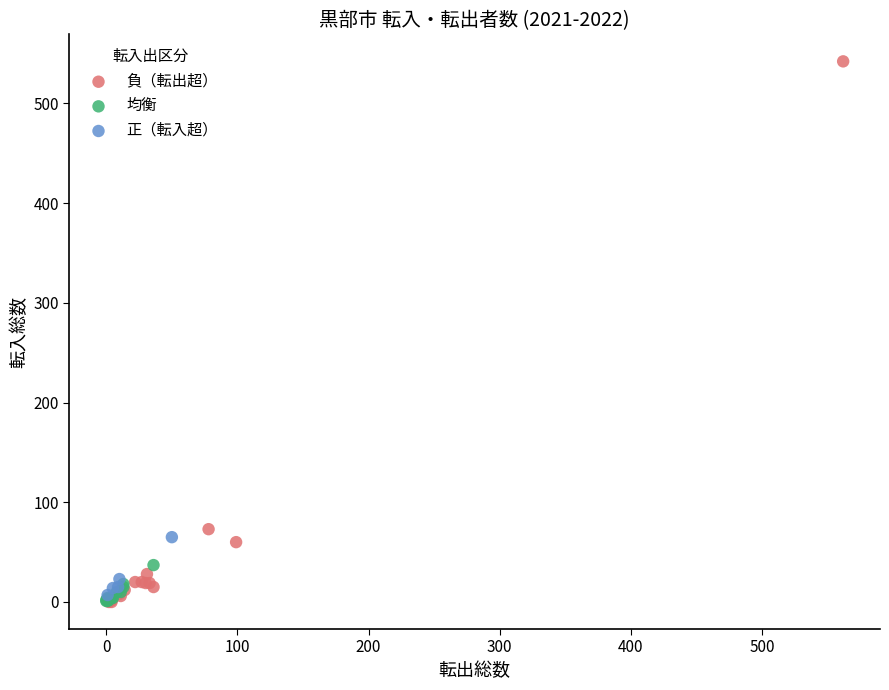

Which series reaches the maximum Y coordinate?

負（転出超）